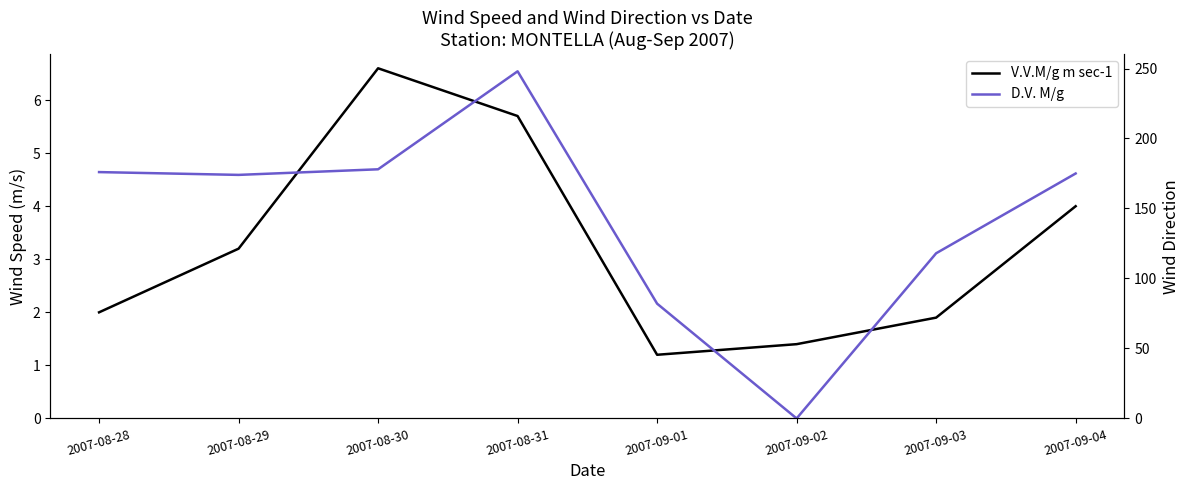

At which category is the sum across all series the highest?

2007-08-31